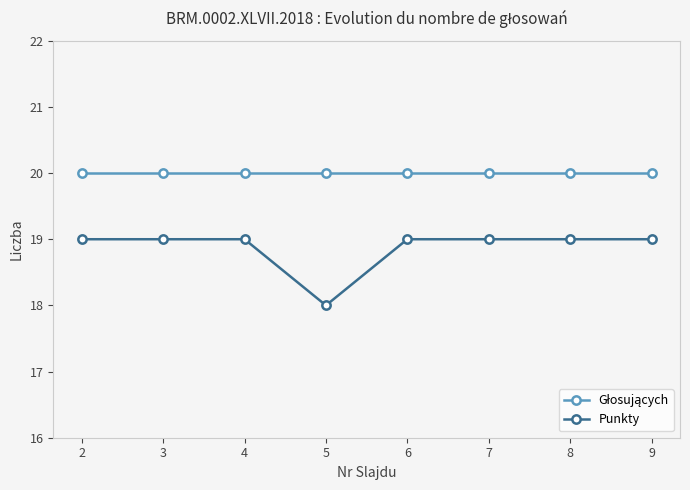

Is this an area chart (filled region under the line)?

No